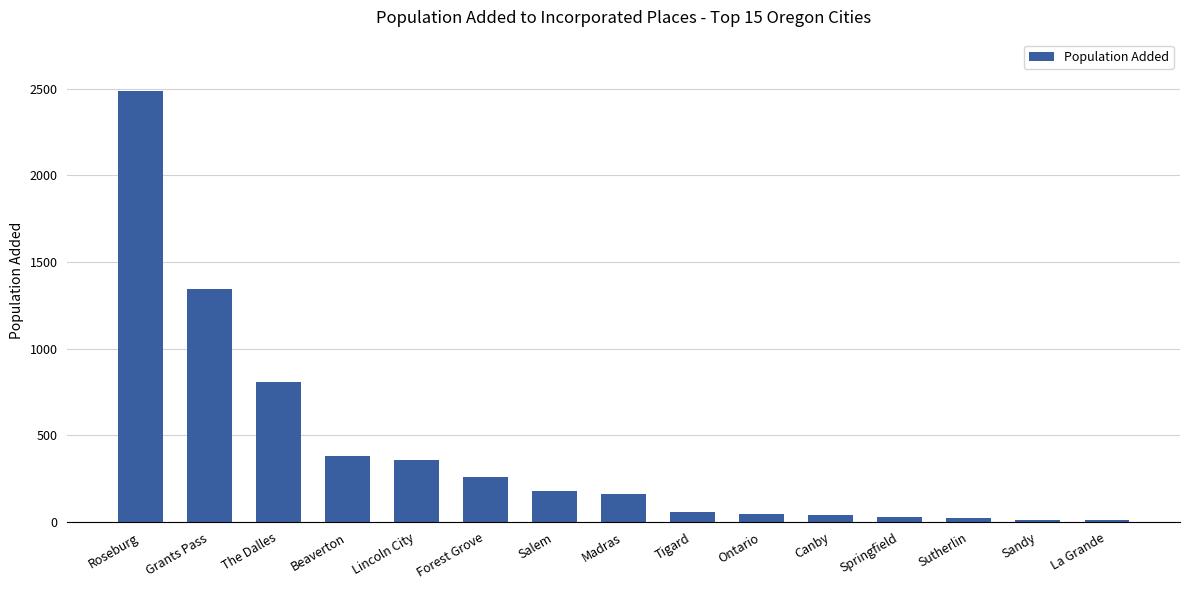

What is the change in value from Roseburg to Sandy?

-2471